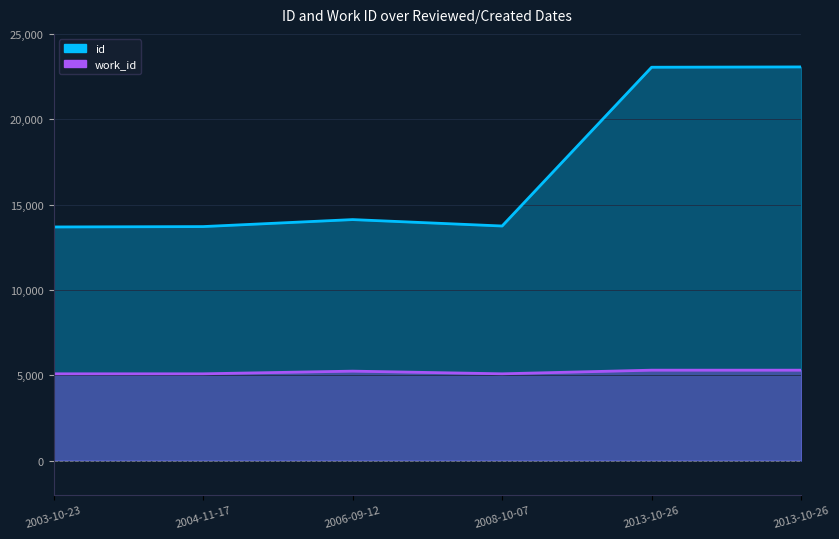

How many values are below 14122?

3